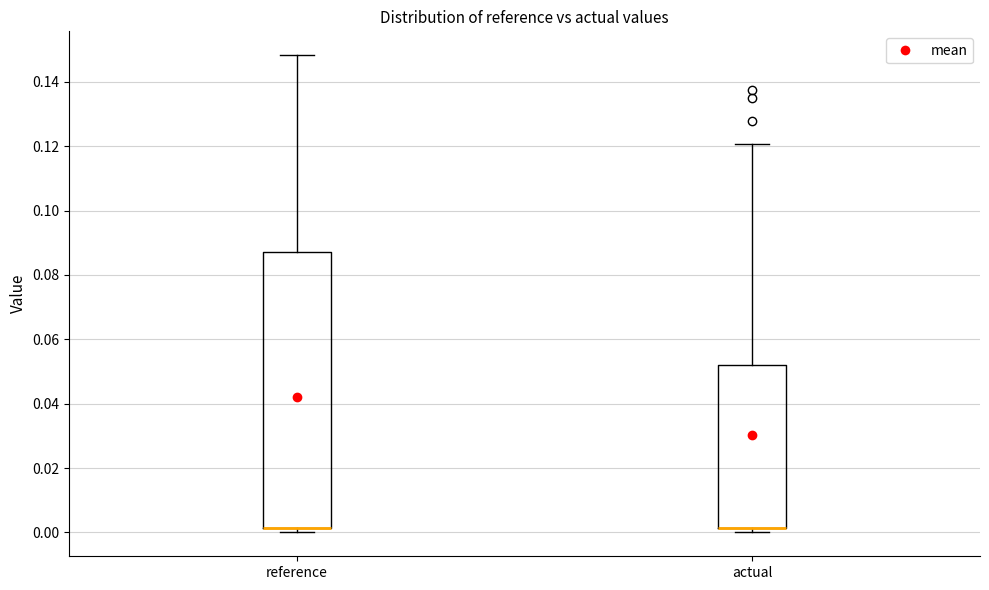

Reading left to right, read every box against the y-axis: the position of its median line, the range the box covers, and the ends of its whiskers. The values are not printed on the chart, so give them approximately, as read against the axis.

reference: median 0.002 (drawn on the box's lower edge), box 0.002 to 0.088, whiskers 0.000 to 0.148
actual: median 0.002 (drawn on the box's lower edge), box 0.002 to 0.052, whiskers 0.000 to 0.120